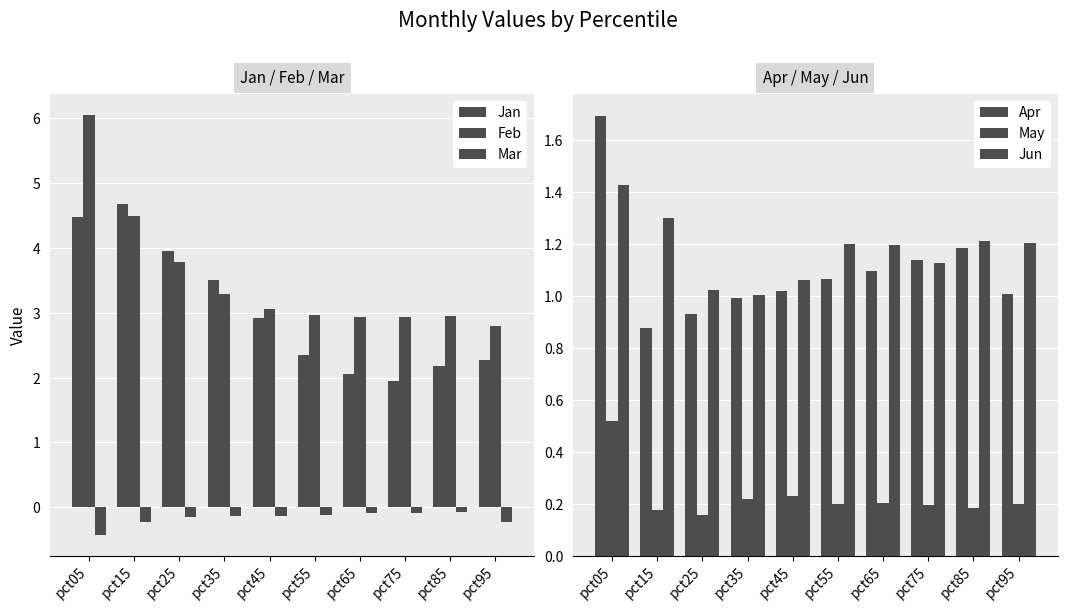

At pct25, list the series in order from largest to smallest.

Jan, Feb, Jun, Apr, May, Mar